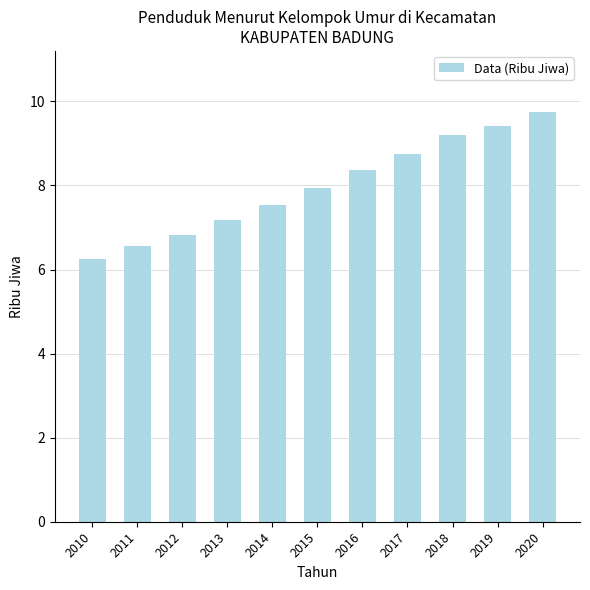

List the labels in order of value, smallest first.

2010, 2011, 2012, 2013, 2014, 2015, 2016, 2017, 2018, 2019, 2020